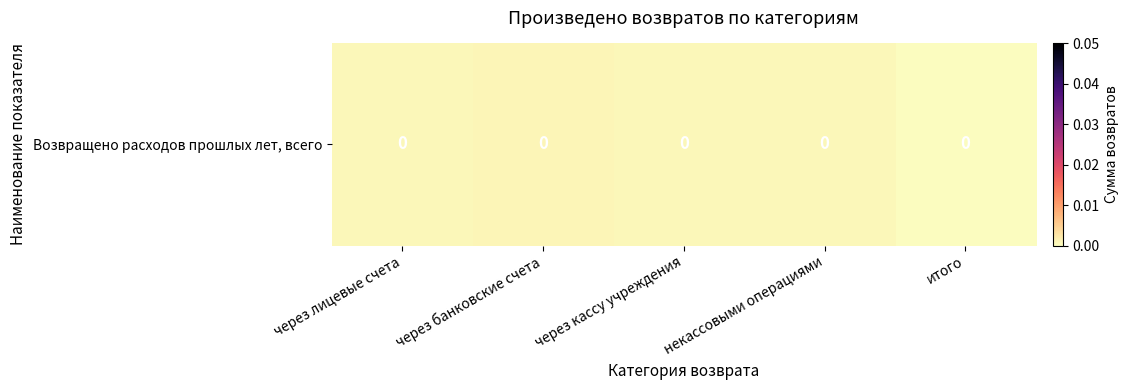

At which category does the chart reach its peak across all series?

через банковские счета